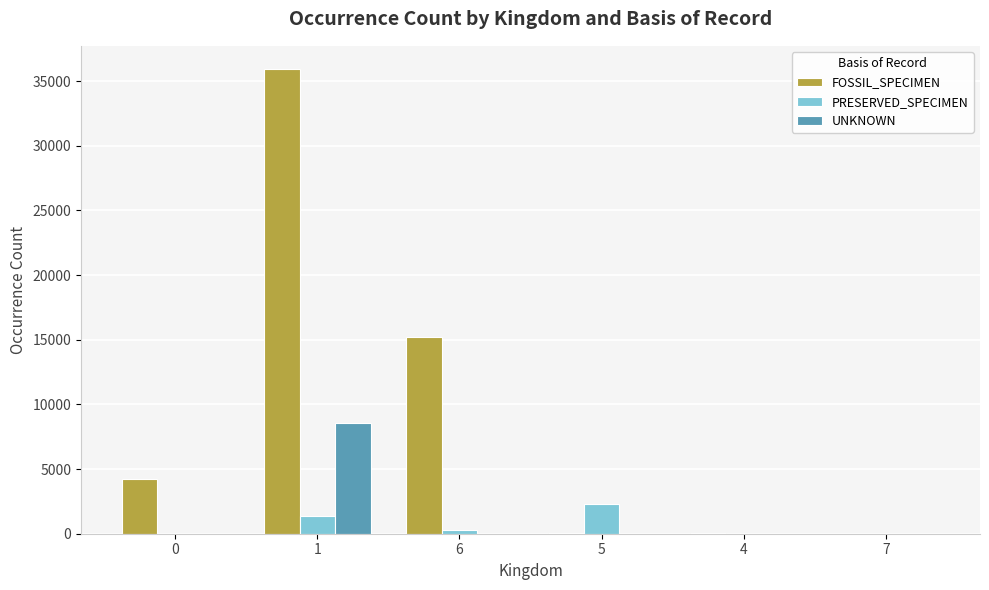

What is the sum of all UNKNOWN values?

8525